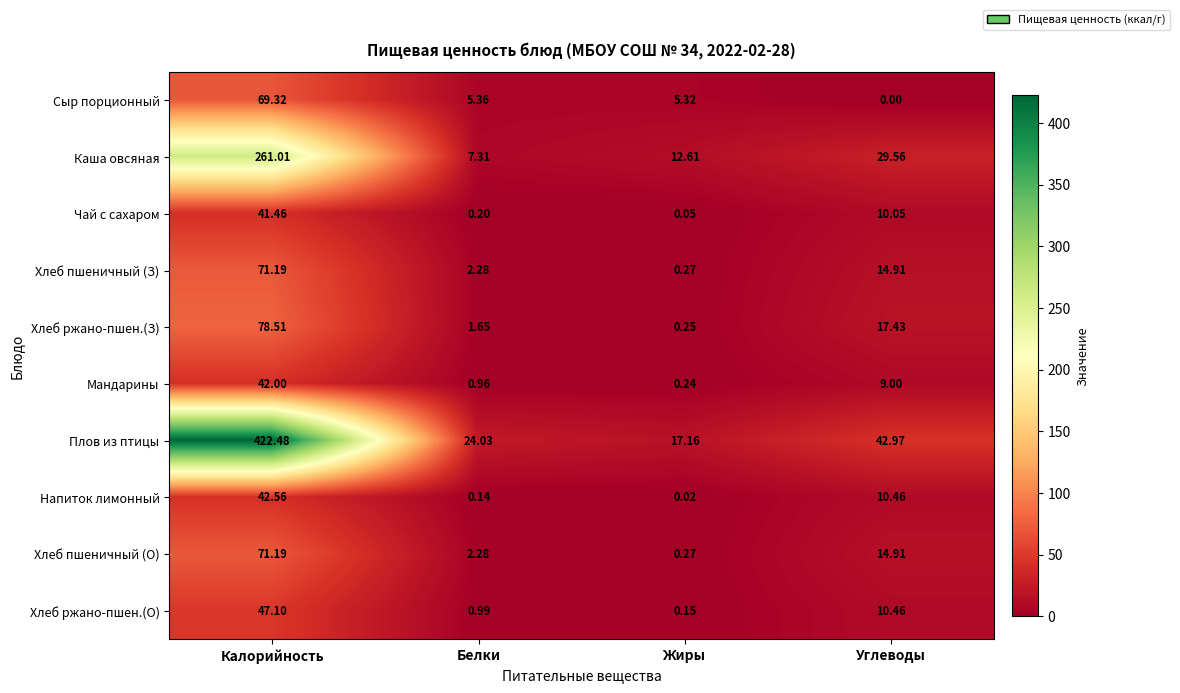

Which series has the largest range (max minus min)?

Плов из птицы